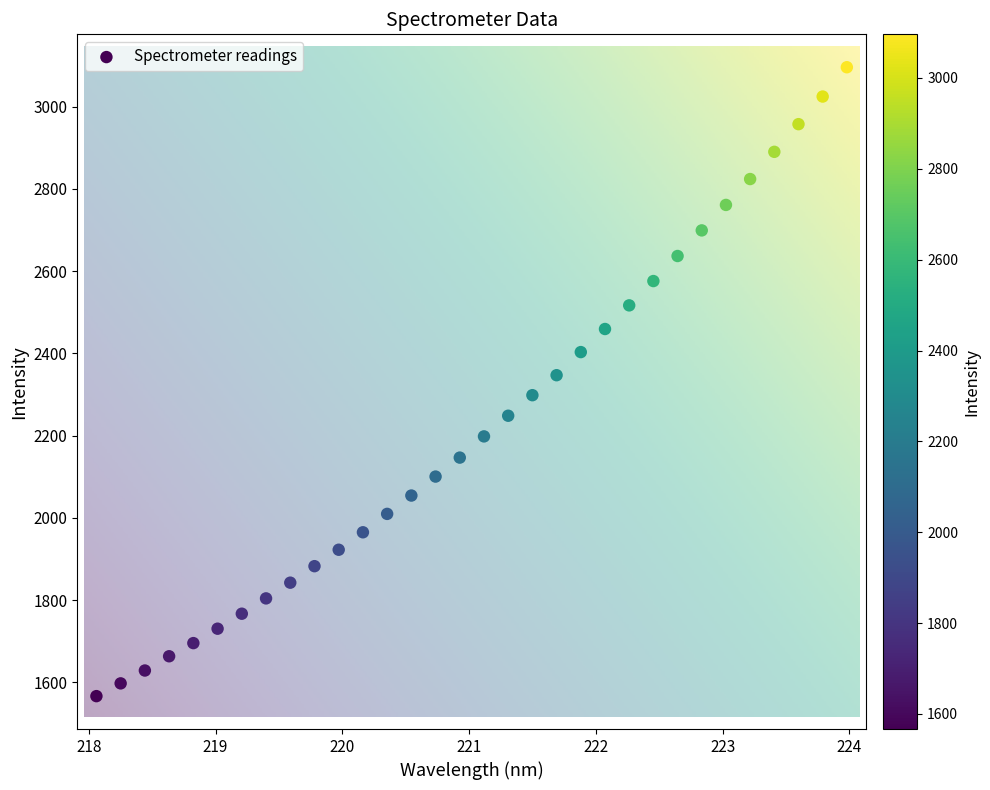

What is the range of Y values (max minus min)?

1529.4